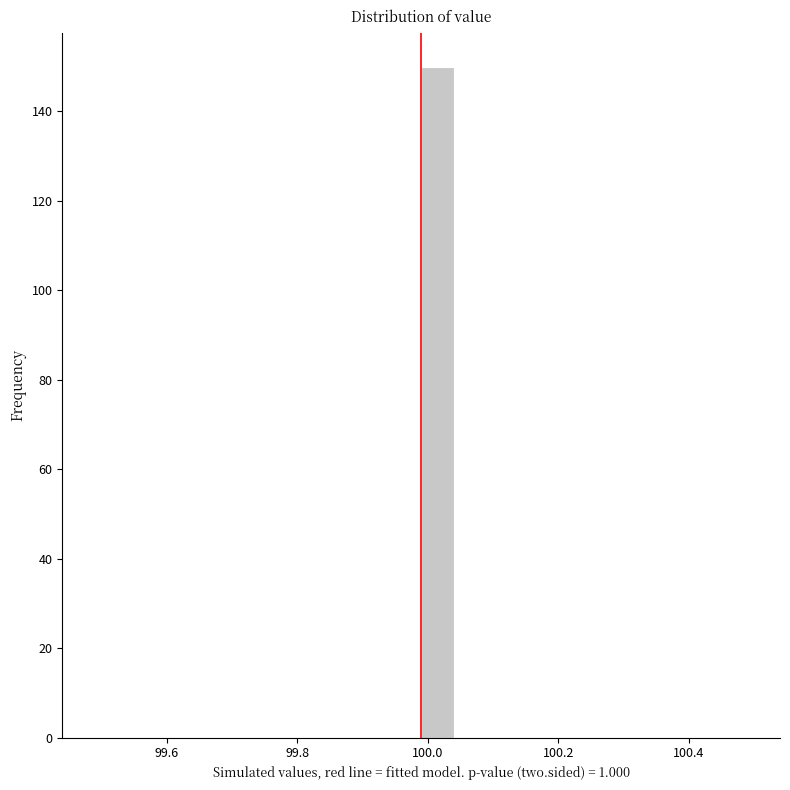

Around what value on the x-axis is the tallest bar? Give the approximate position of its centre, as read against the axis.

100.02